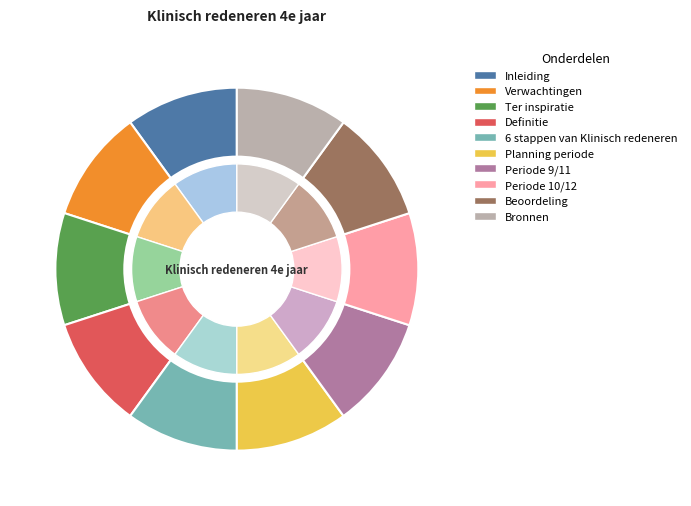

To the nearest percent, what percentage of the pie is Verwachtingen?

10%